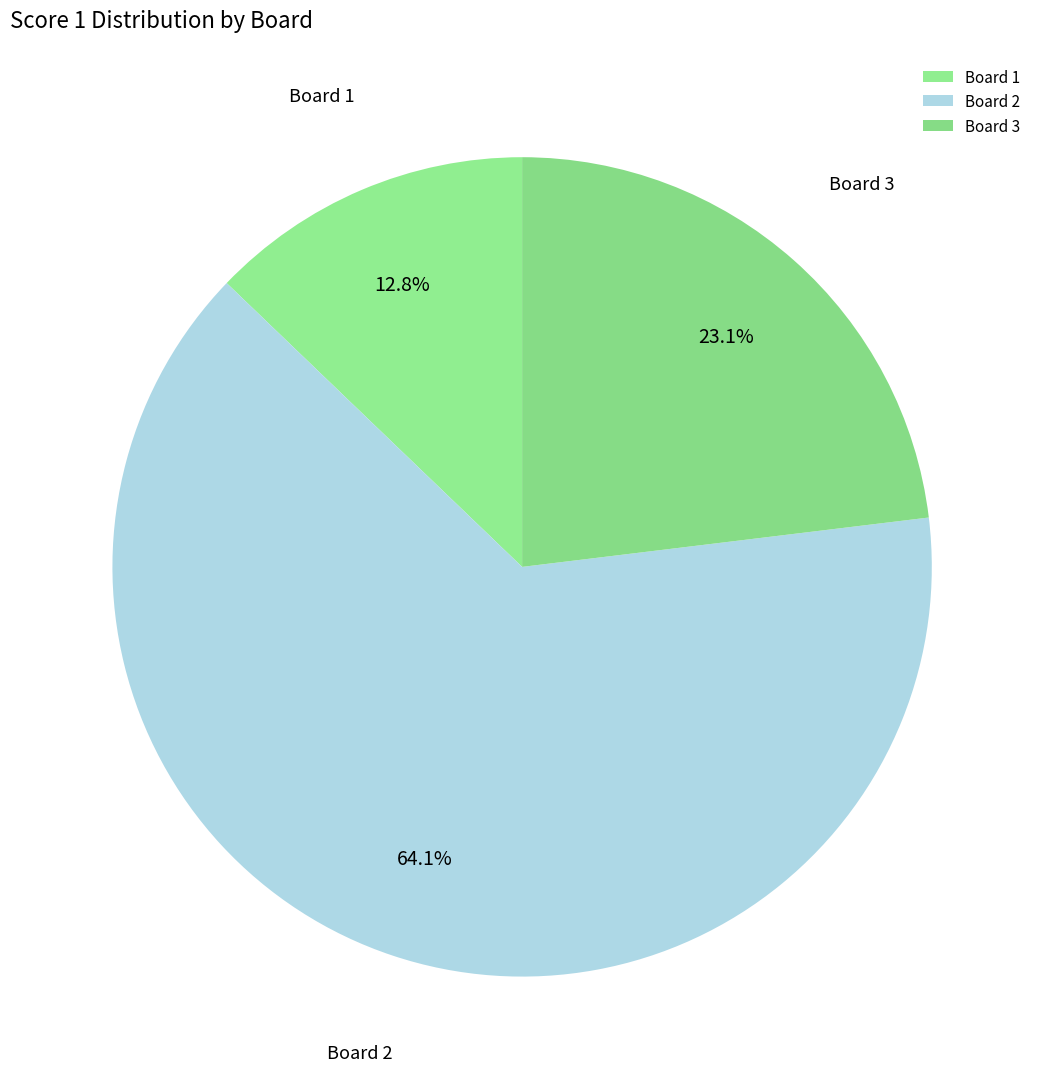

Which slice is the largest?

Board 2